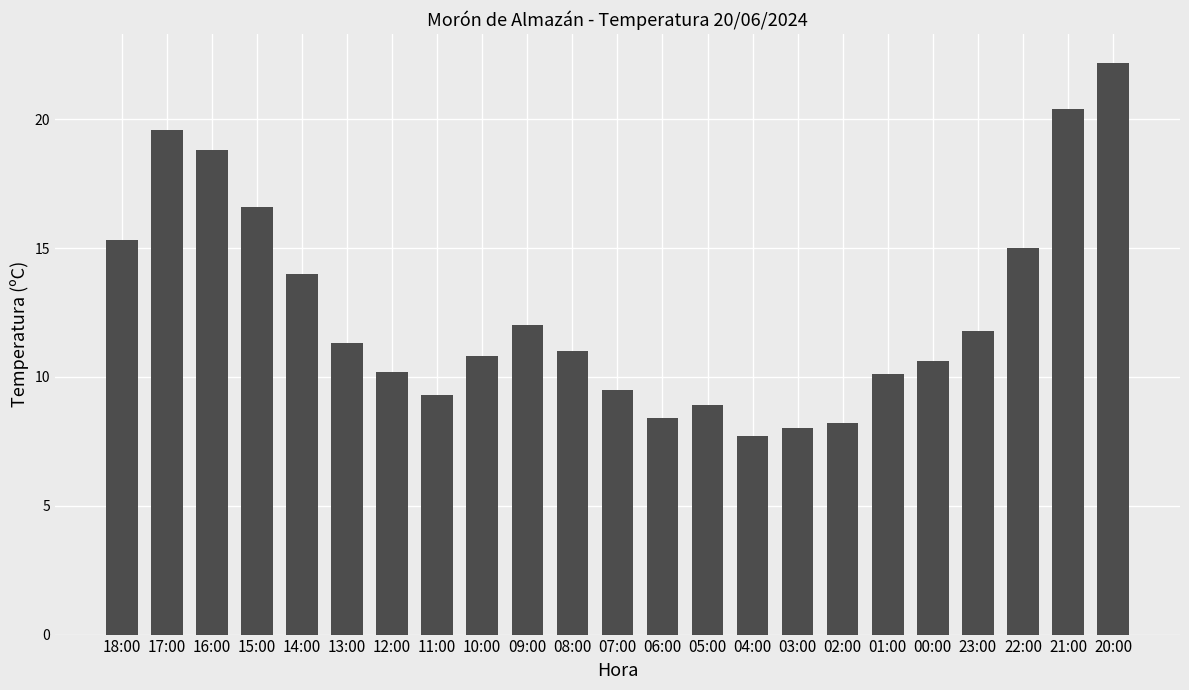

Reading right to left, what are all the values shown in this chart?

20:00=22.2	21:00=20.4	22:00=15.0	23:00=11.8	00:00=10.6	01:00=10.1	02:00=8.2	03:00=8.0	04:00=7.7	05:00=8.9	06:00=8.4	07:00=9.5	08:00=11.0	09:00=12.0	10:00=10.8	11:00=9.3	12:00=10.2	13:00=11.3	14:00=14.0	15:00=16.6	16:00=18.8	17:00=19.6	18:00=15.3